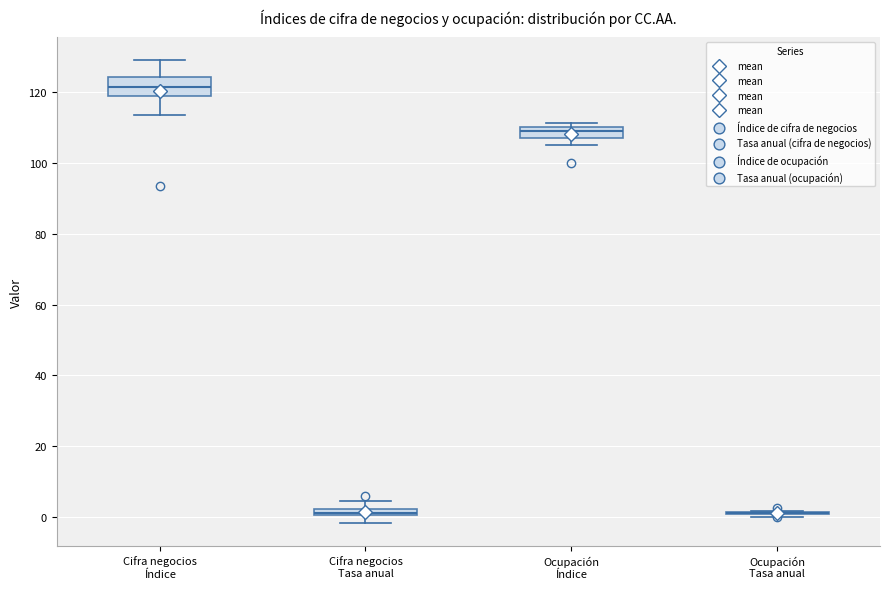

Which box is the tallest, from its lower edge to its upper edge?

Cifra negocios Índice